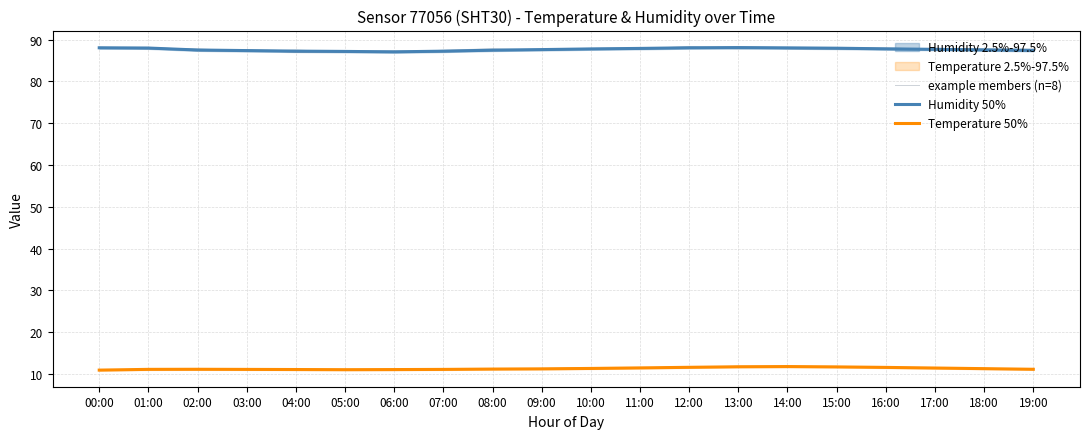

True or false: Humidity 50% has more than 2 interior local peaks.

False